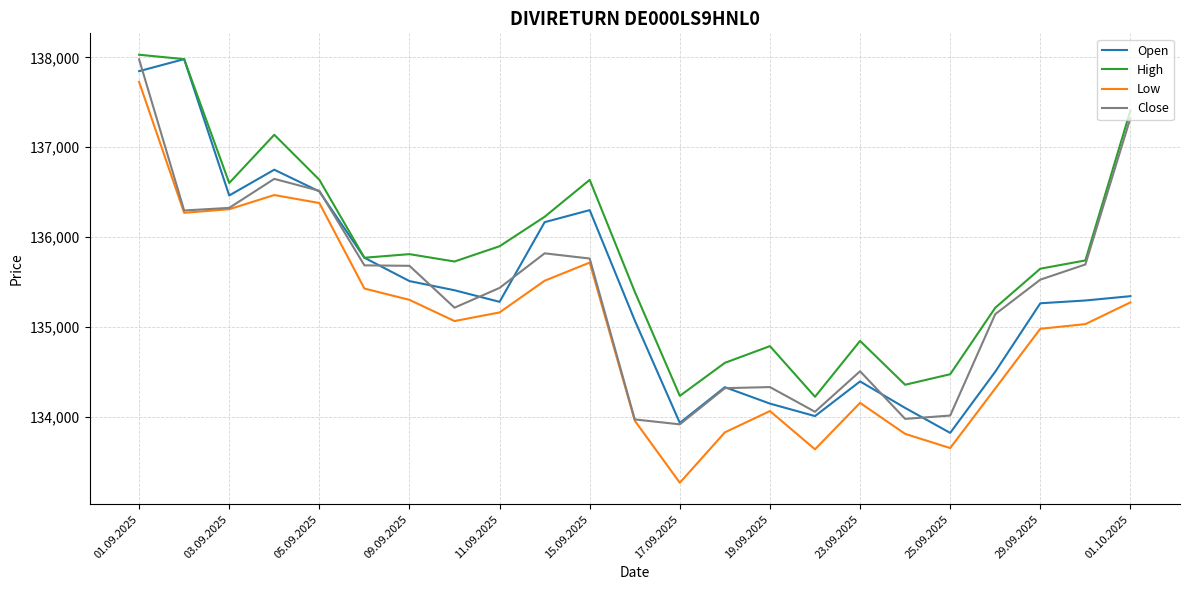

Which series has the largest range (max minus min)?

Low